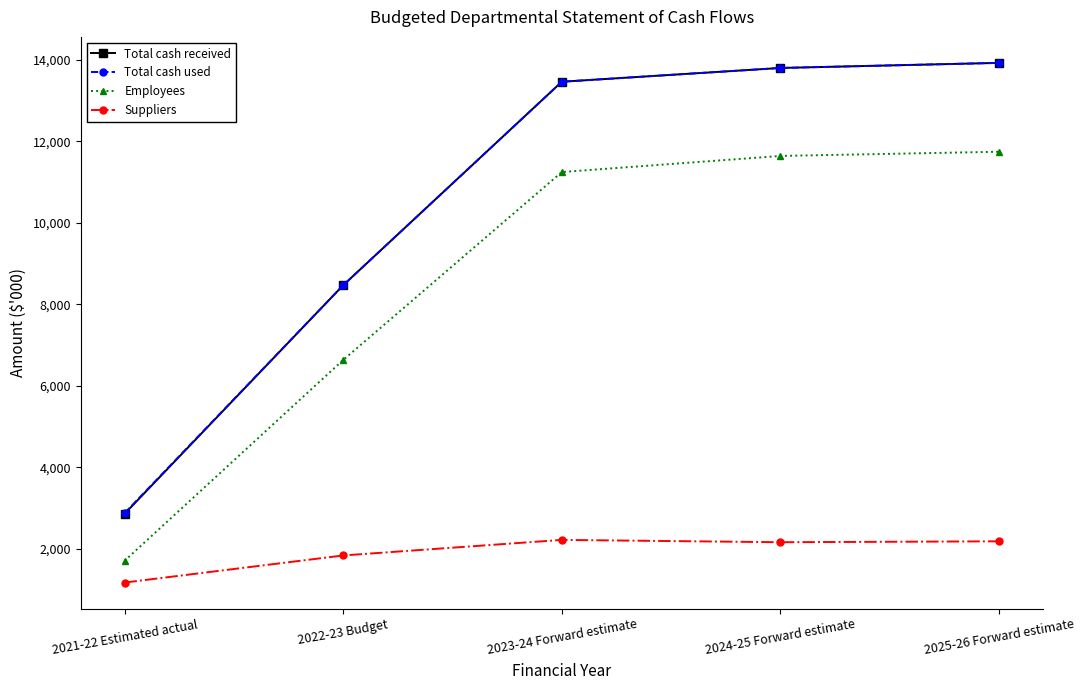

True or false: Suppliers has more than 1 interior local peaks.

False